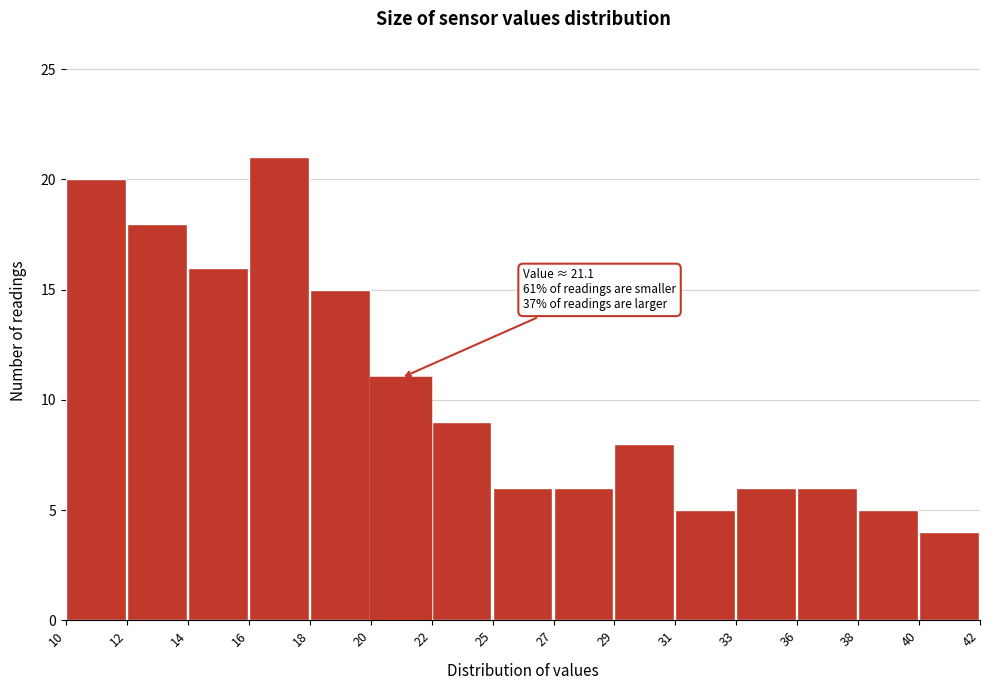

Reading right to left, list all the values displayed in this chart.

40=4	38=5	36=6	33=6	31=5	29=8	27=6	25=6	22=9	18=15	16=21	14=16	12=18	10=20